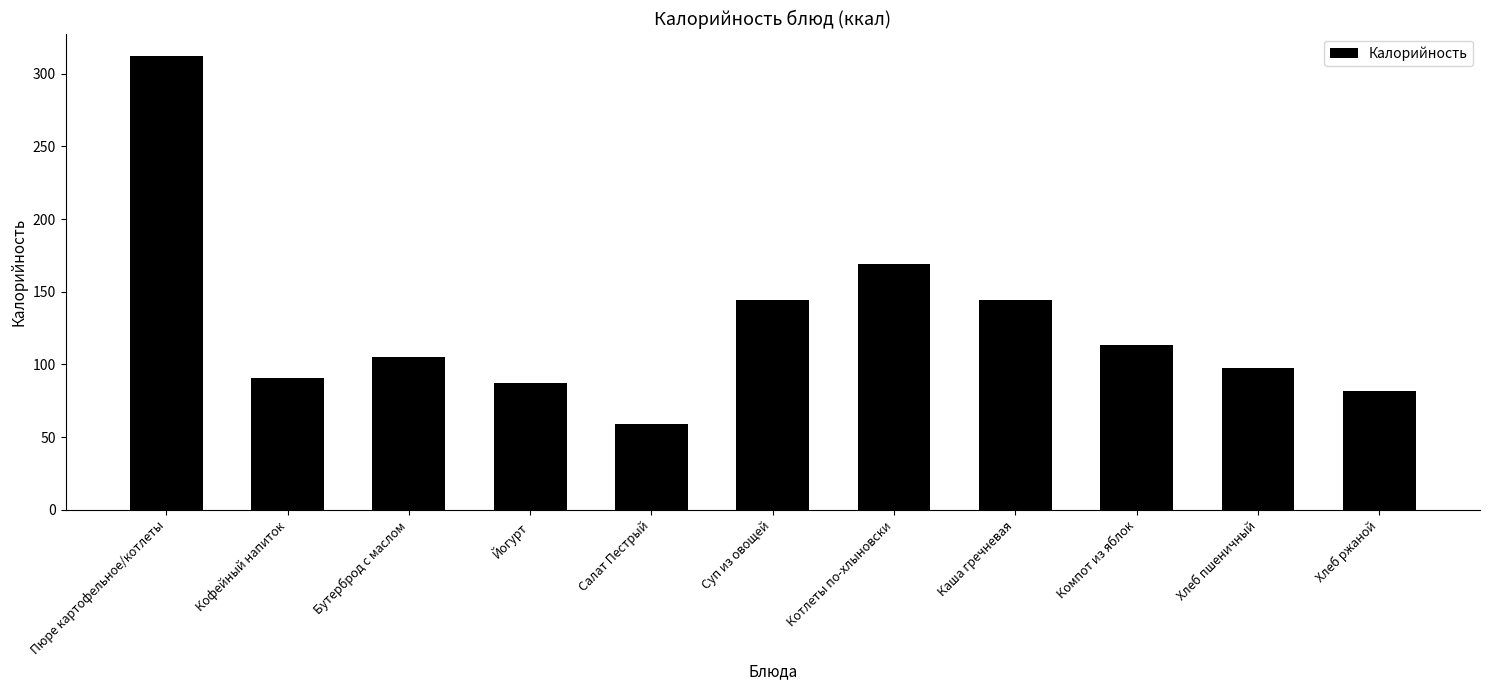

What value does the data have at Йогурт?

87.0